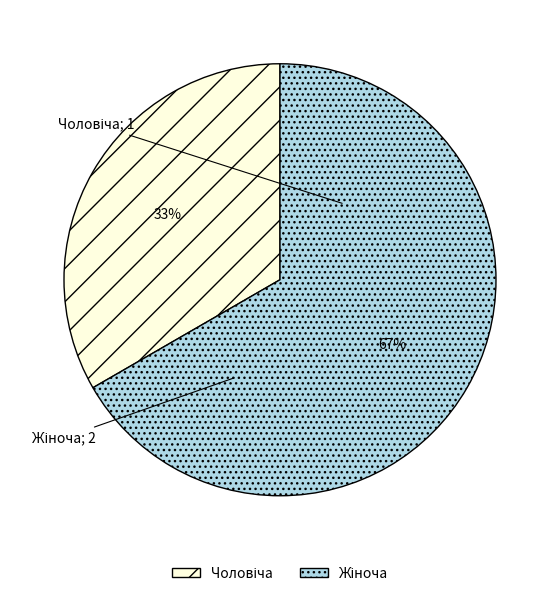

To the nearest percent, what is the average slice percentage?

50%